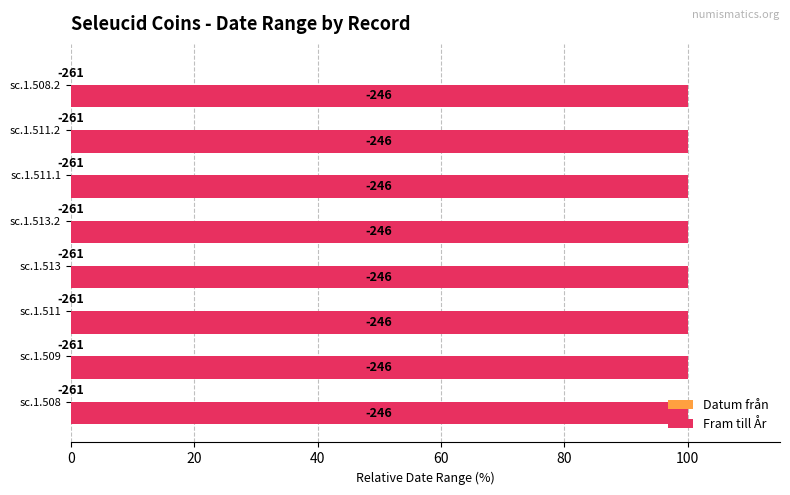

How many bars are there in each group?

2